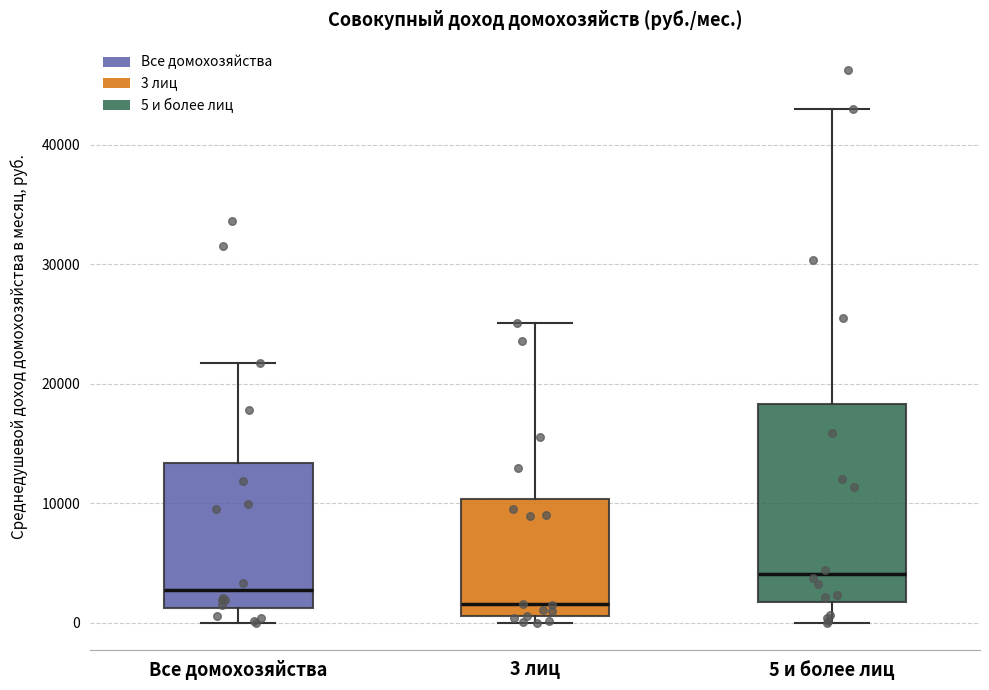

Reading left to right, transcribe this box plot: for each box, give where its median line is, the range the box spans, and where its two whiskers end, as read against the y-axis. The values are not printed on the chart, so give them approximately, as read against the axis.

Все домохозяйства: median 3000, box 1000 to 13000, whiskers 0 to 22000
3 лиц: median 2000, box 1000 to 10000, whiskers 0 to 25000
5 и более лиц: median 4000, box 2000 to 18000, whiskers 0 to 43000